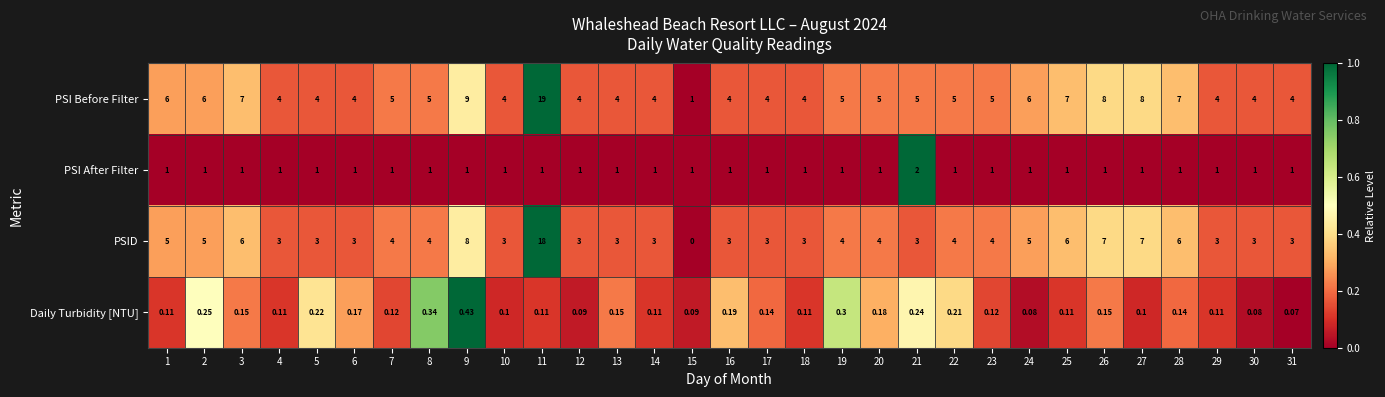

What is the spread (max minus min) of values at 20?

4.8